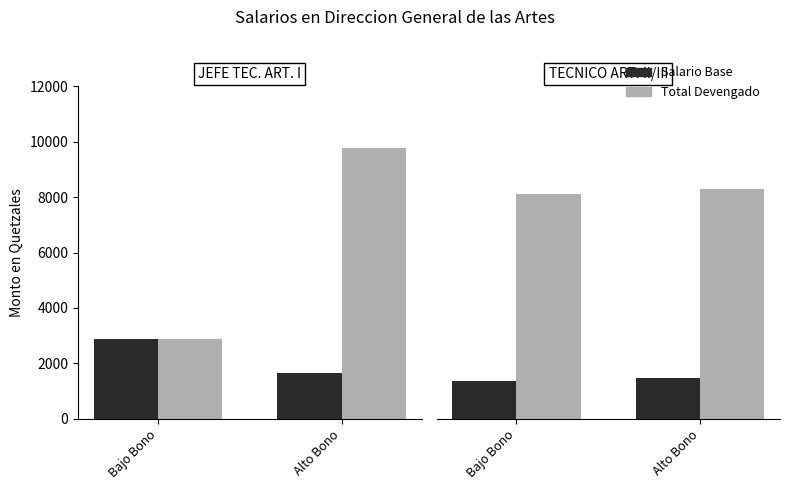

True or false: Salario Base has a value of 1476 at Alto Bono.

True